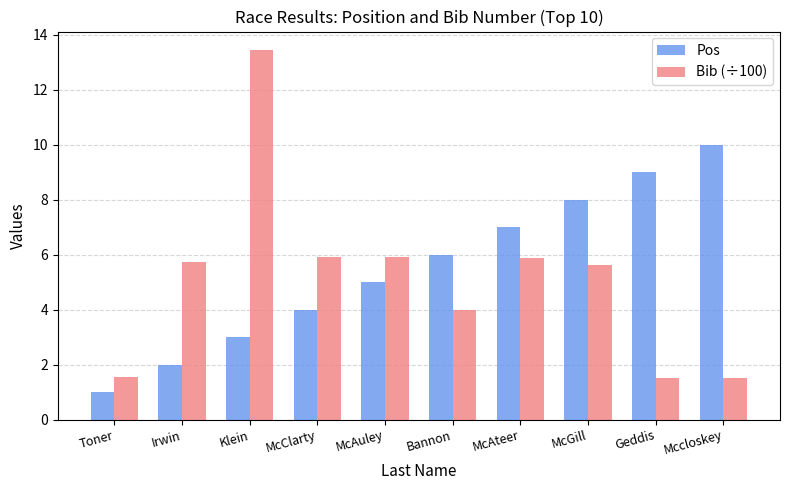

How many data points does each series have?

10